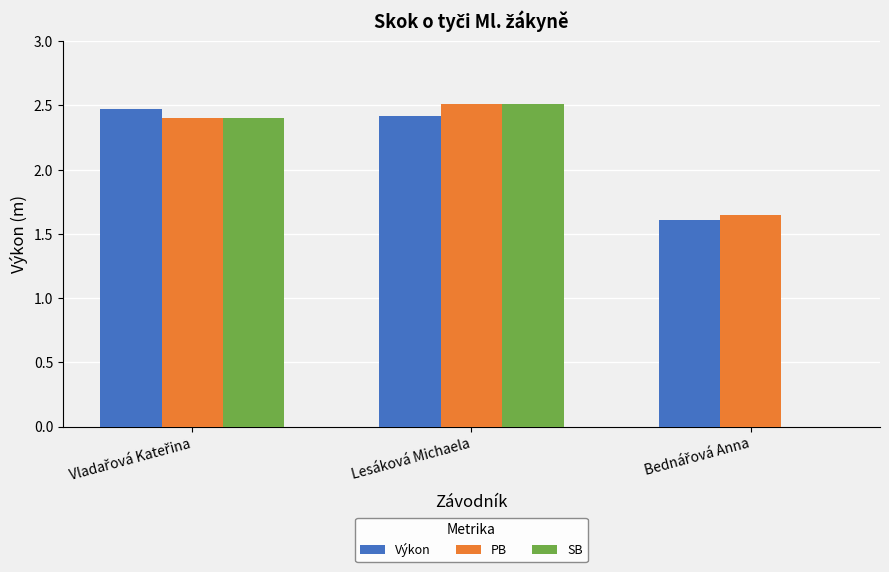

Which category has the highest value in the PB series?

Lesáková Michaela